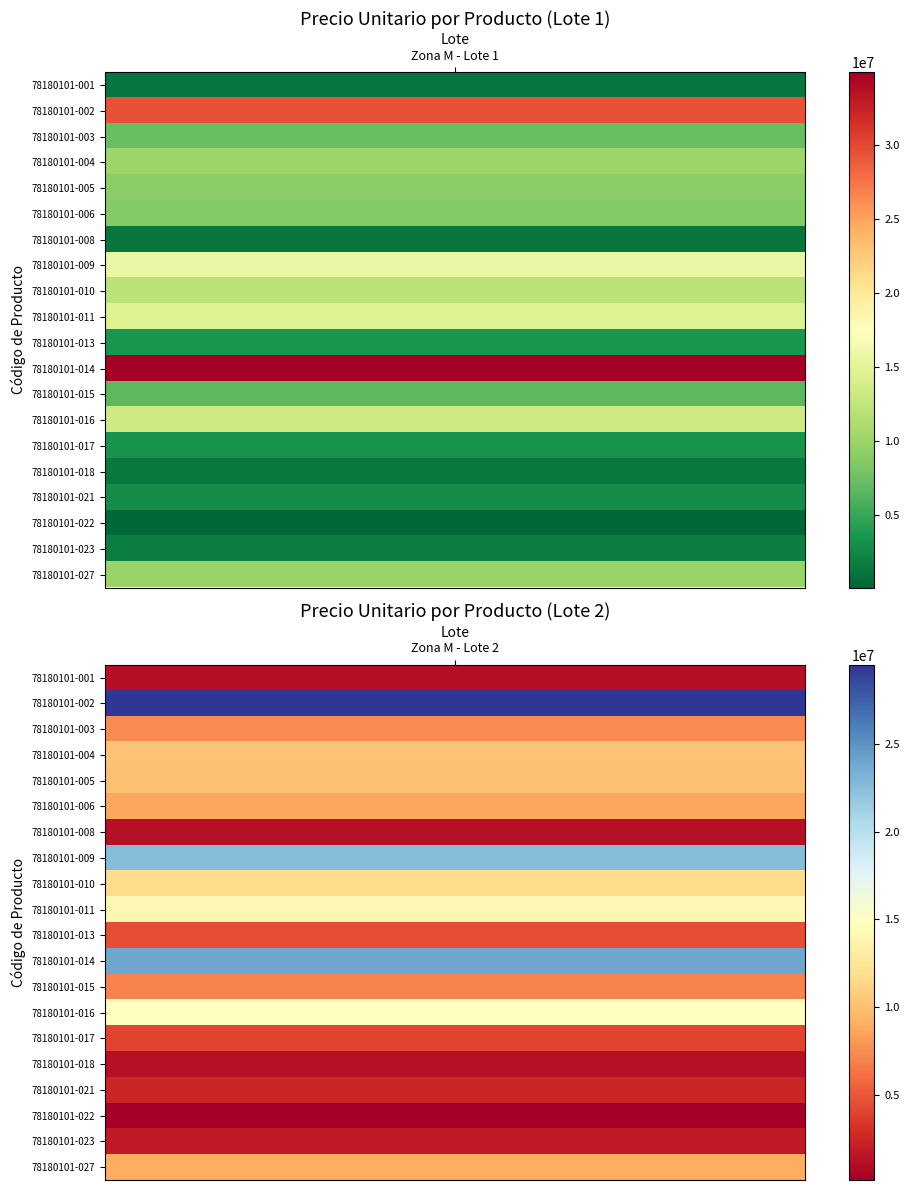

What is the maximum value for 78180101-018?

1369236